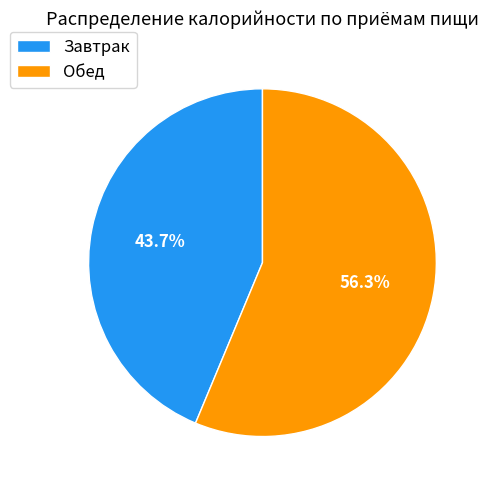

Which has a higher value, Завтрак or Обед?

Обед